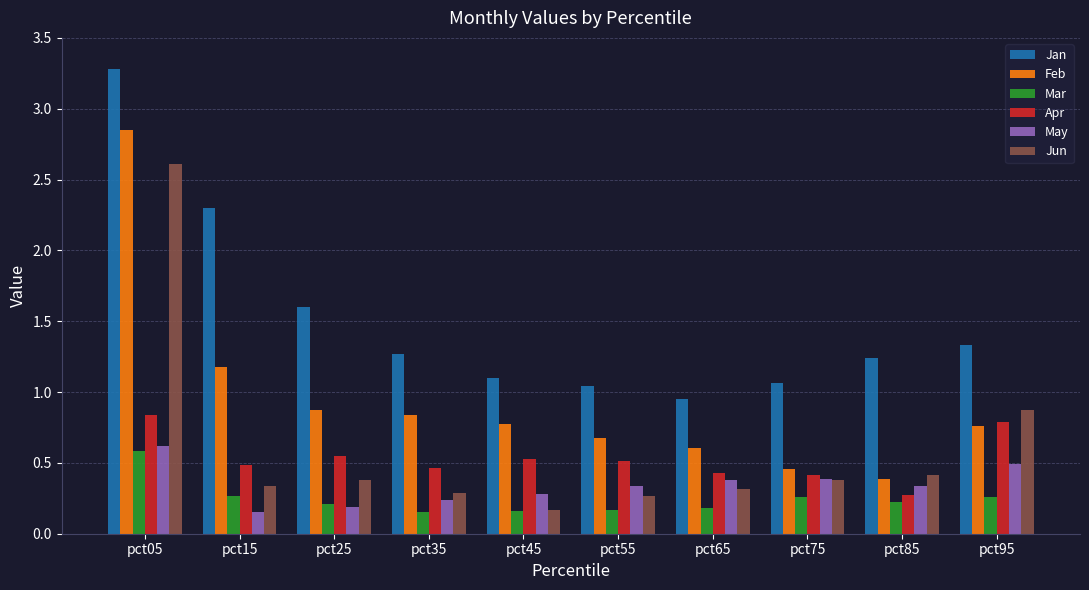

At which label is Feb closest to 1?

pct25